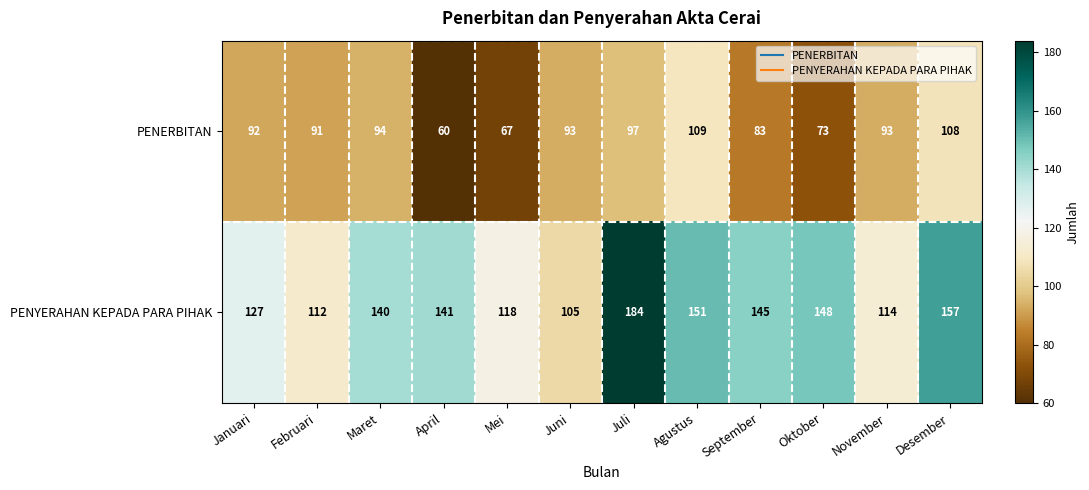

True or false: PENERBITAN has a value of 64 at November.

False